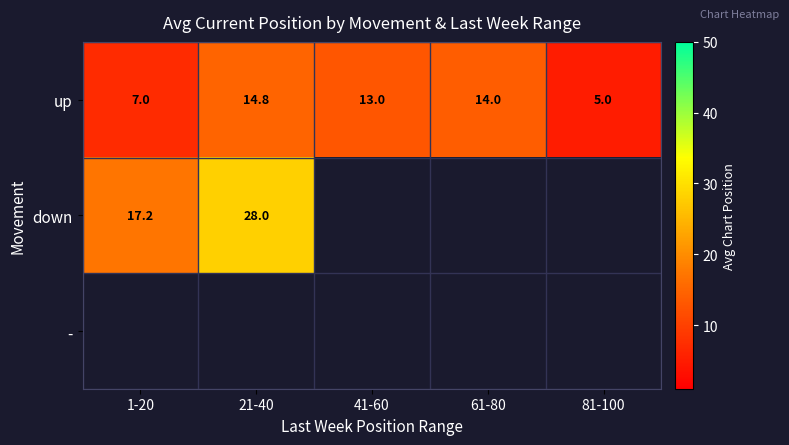

The value of up at 21-40 is 24.1. True or false?

False